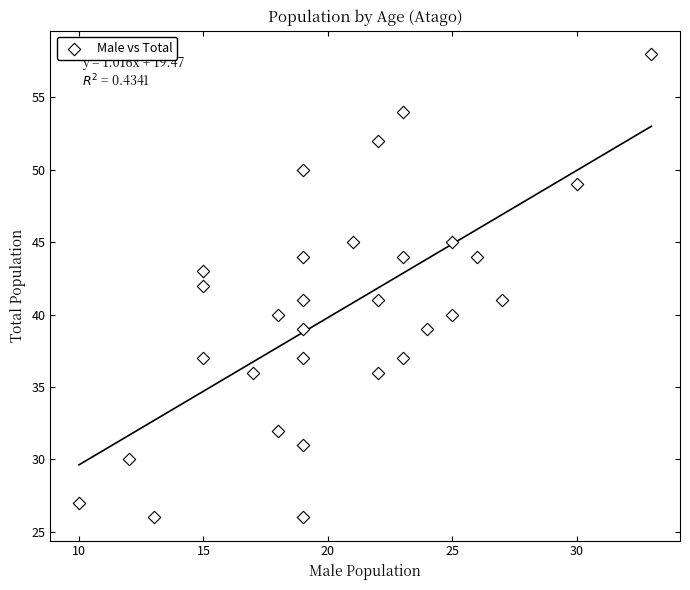

What is the range of X values (max minus min)?

23